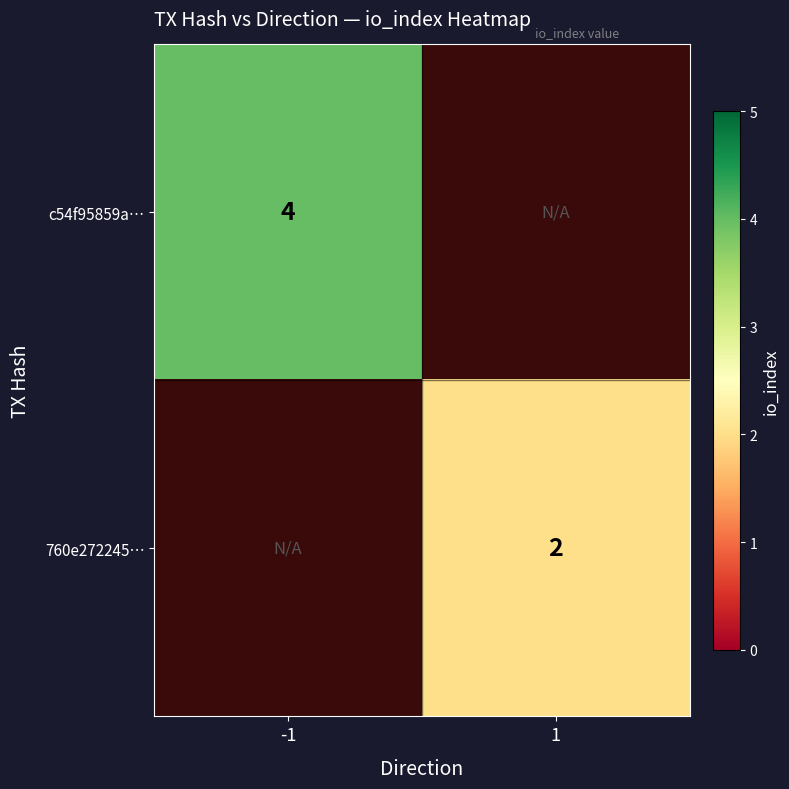

Which has a higher value, -1 or 1?

1